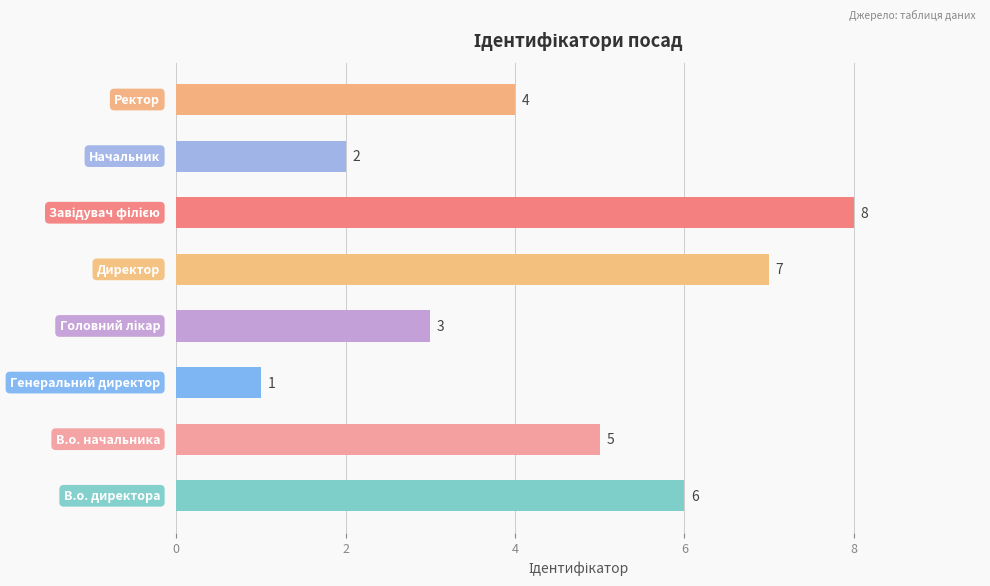

What is the maximum value shown in the chart?

8